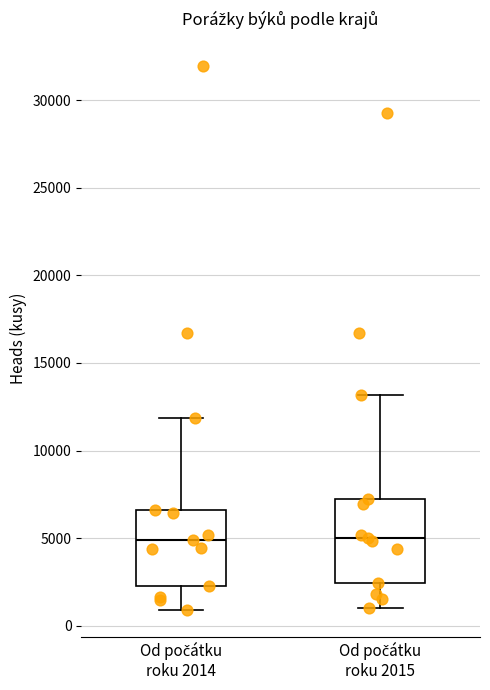

Reading left to right, transcribe this box plot: for each box, give where its median line is, the range the box spans, and where its two whiskers end, as read against the y-axis. The values are not printed on the chart, so give them approximately, as read against the axis.

Od počátku roku 2014: median 5000, box 2000 to 6500, whiskers 1000 to 12000
Od počátku roku 2015: median 5000, box 2500 to 7000, whiskers 1000 to 13000